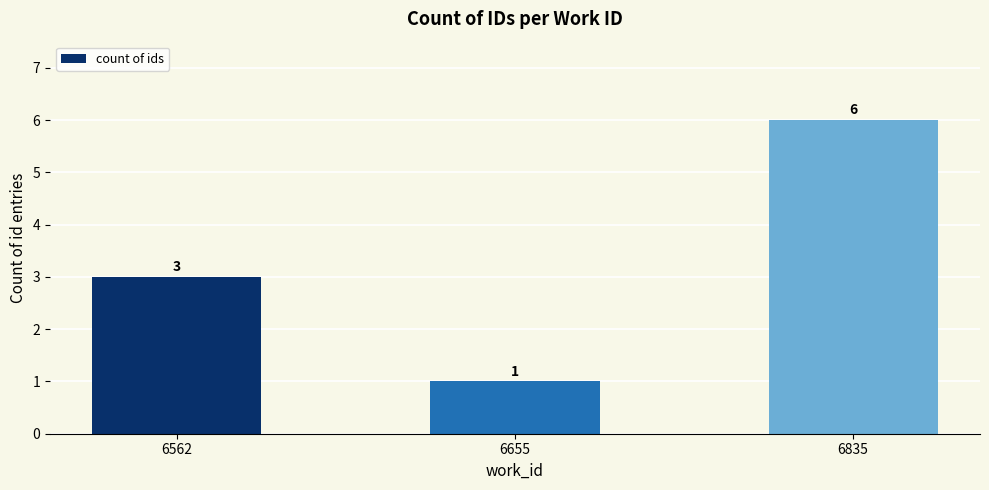

What is the average value?

3